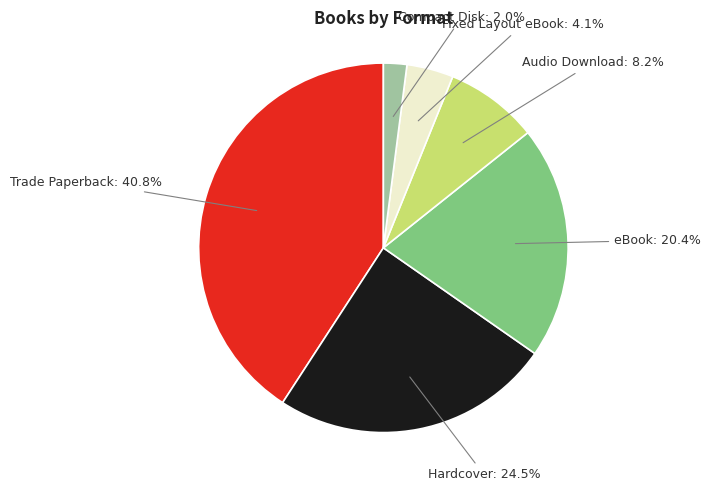

Is there any slice that represents more than half of the pie?

No